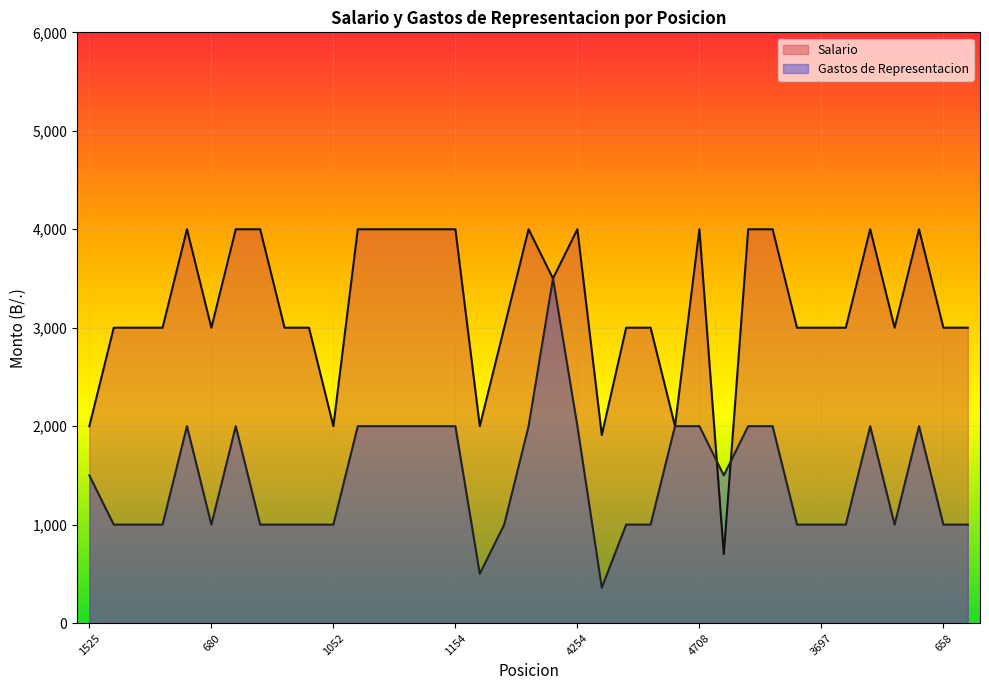

The value of Gastos de Representacion at 2803 is 2633. True or false?

False